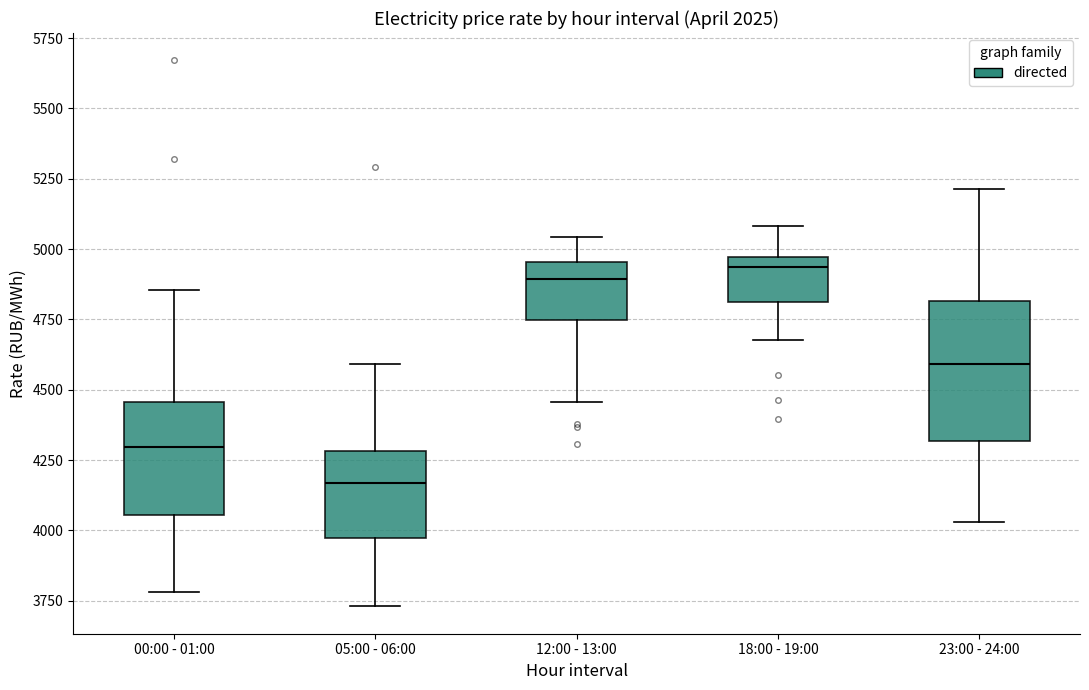

Reading left to right, transcribe this box plot: for each box, give where its median line is, the range the box spans, and where its two whiskers end, as read against the y-axis. The values are not printed on the chart, so give them approximately, as read against the axis.

00:00 - 01:00: median 4300, box 4050 to 4450, whiskers 3800 to 4850
05:00 - 06:00: median 4150, box 3950 to 4300, whiskers 3750 to 4600
12:00 - 13:00: median 4900, box 4750 to 4950, whiskers 4450 to 5050
18:00 - 19:00: median 4950 (just below the box's upper edge), box 4800 to 4950, whiskers 4700 to 5100
23:00 - 24:00: median 4600, box 4300 to 4800, whiskers 4050 to 5200